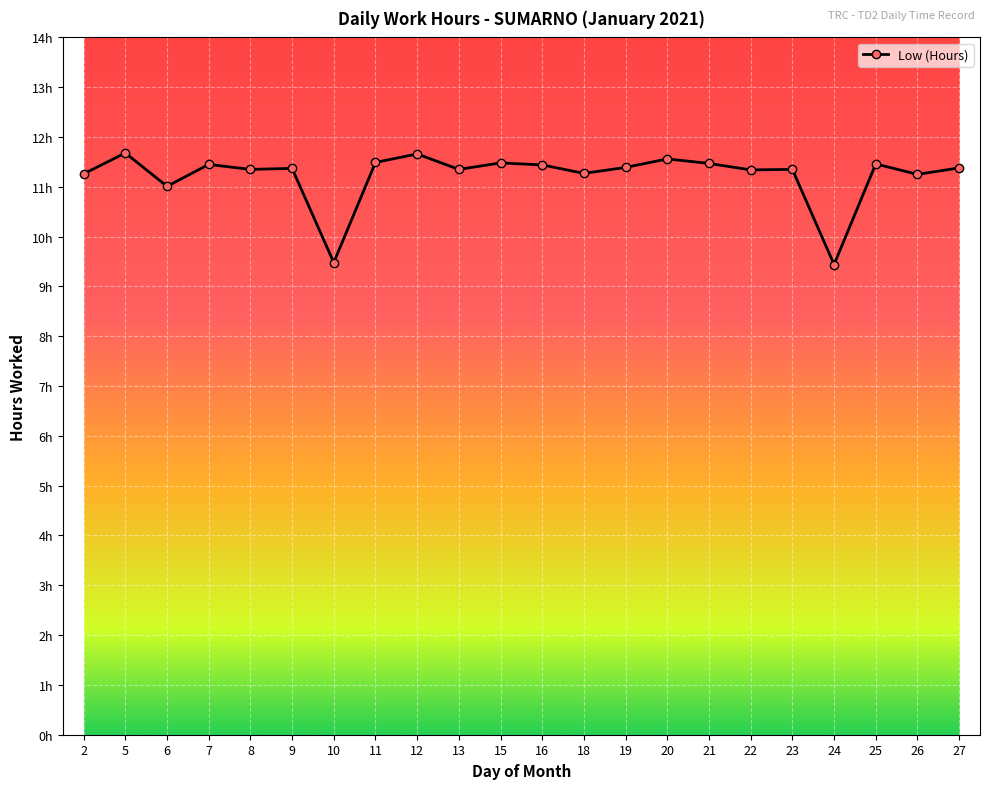

List the labels in order of value, smallest first.

24, 10, 6, 26, 2, 18, 22, 8, 13, 23, 9, 27, 19, 16, 7, 25, 21, 15, 11, 20, 12, 5